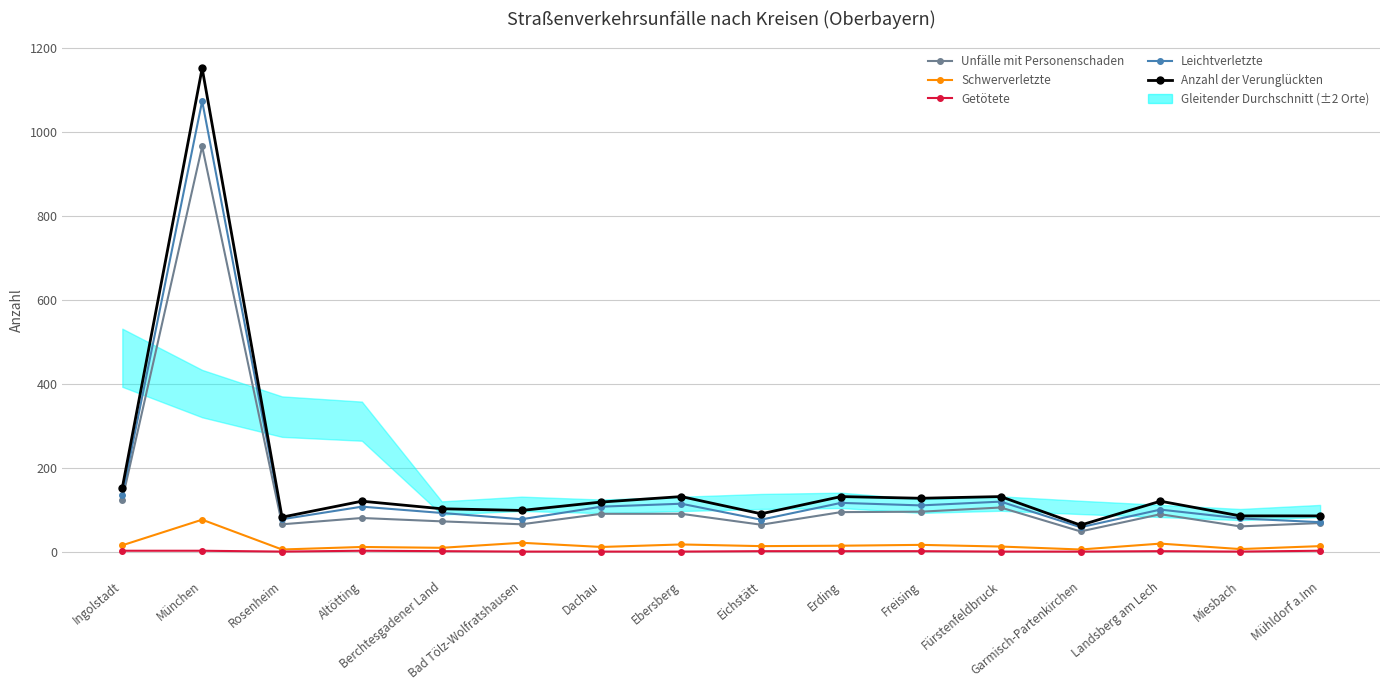

What is the value of the Anzahl der Verunglückten point at the 3rd from the left?

82